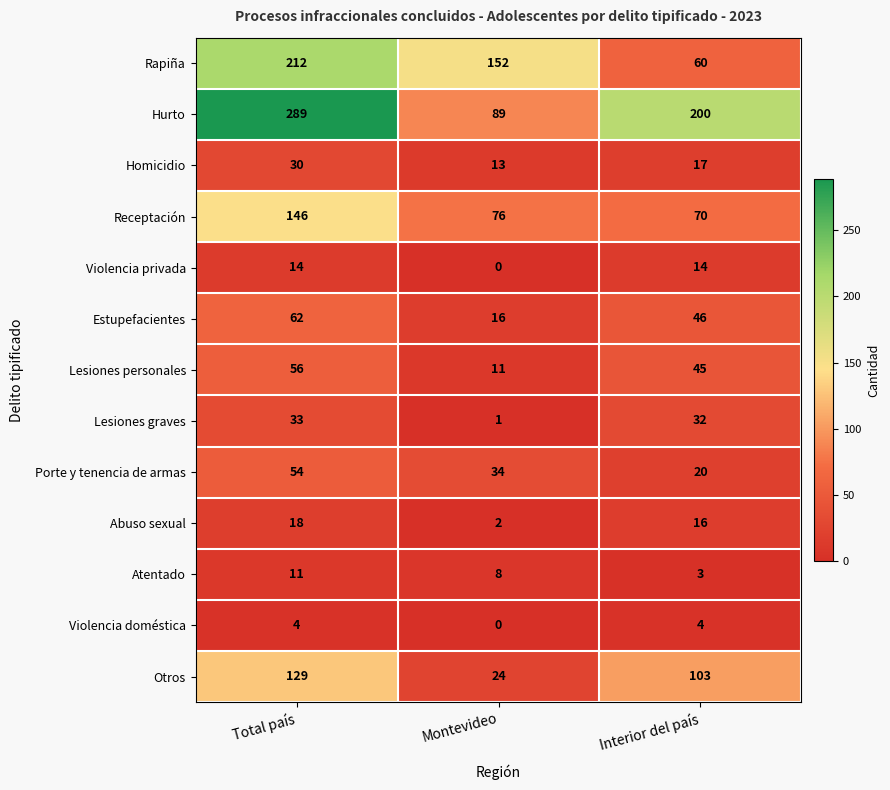

How many Violencia privada values are between 0 and 14?

3